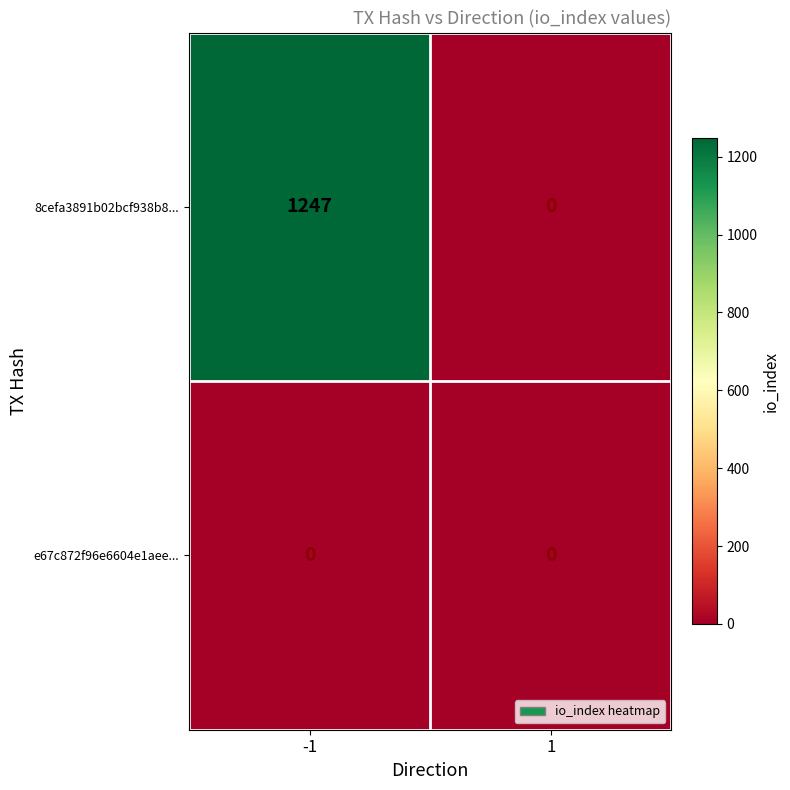

How many distinct data groups are displayed?

2